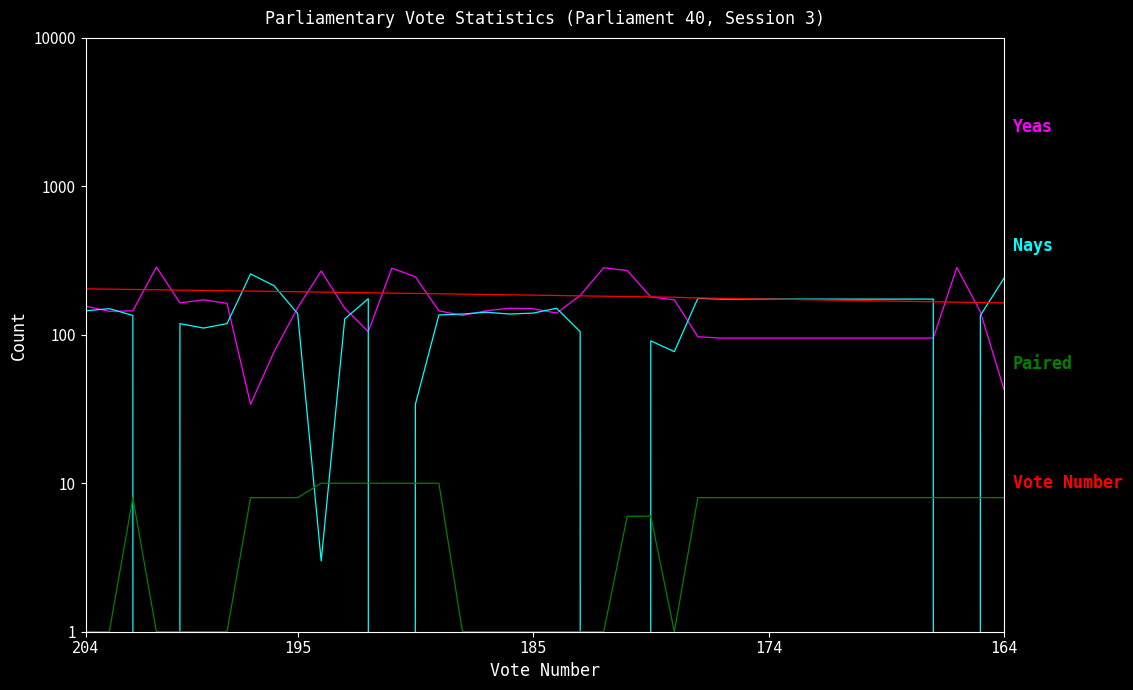

Which series has the largest total across all categories?

Vote Number